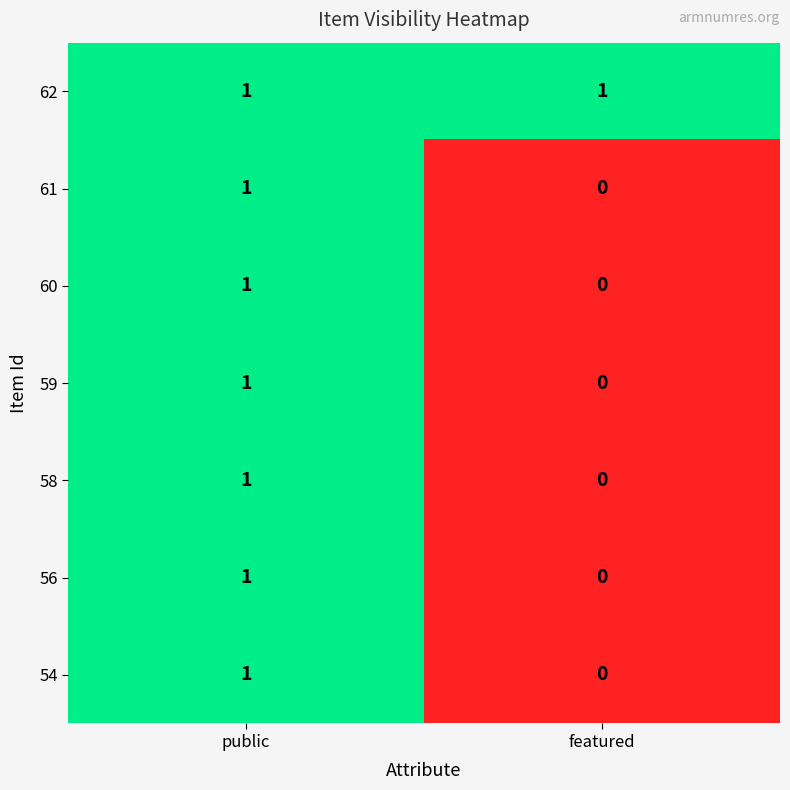

Is it true that 62 equals 1 at featured?

True